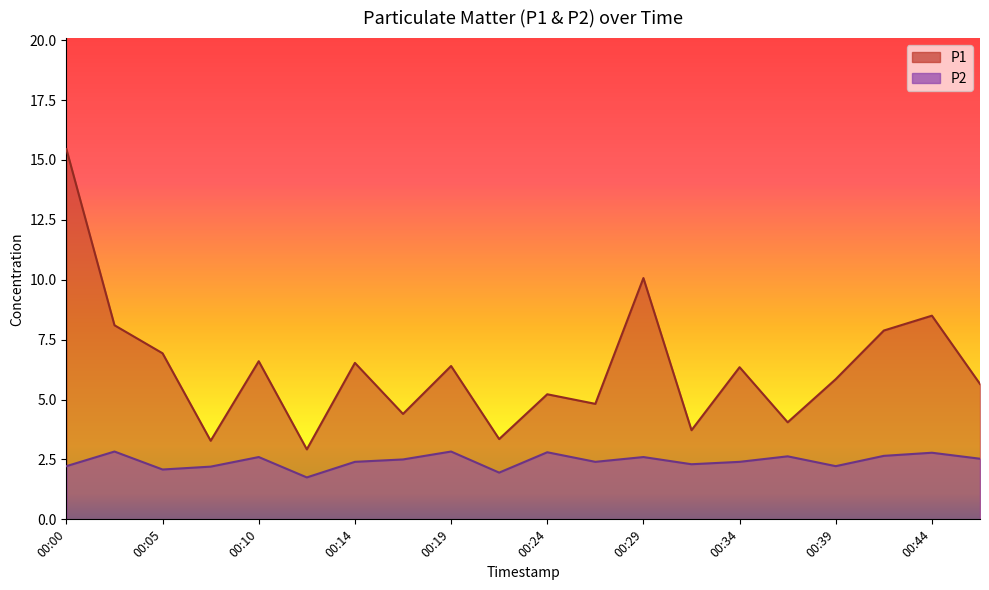

How many interior local peaks does the P1 series have?

7